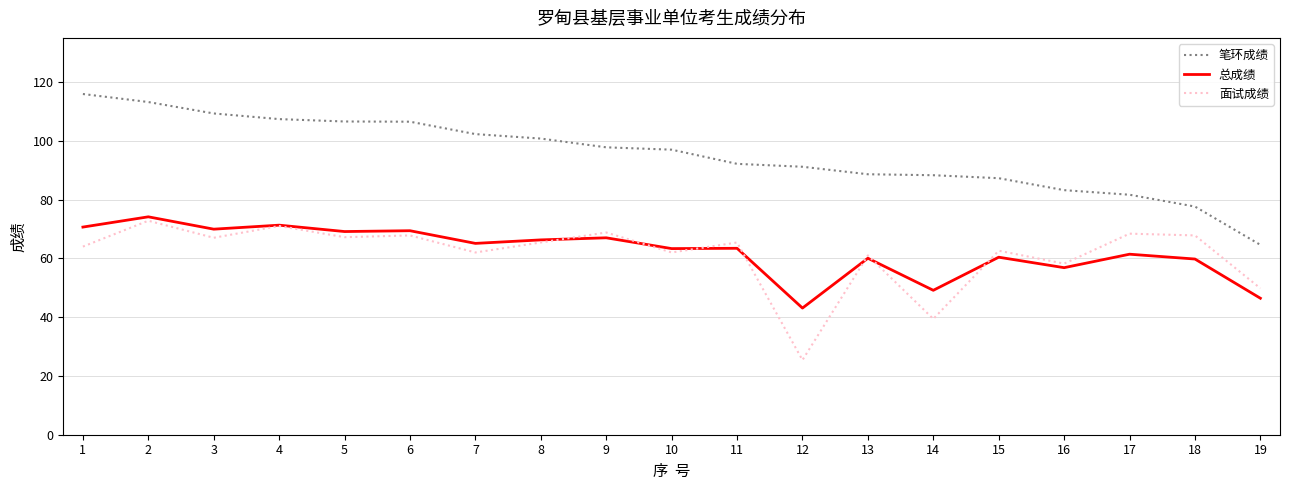

True or false: 笔环成绩 has a value of 97.8 at 9.

True